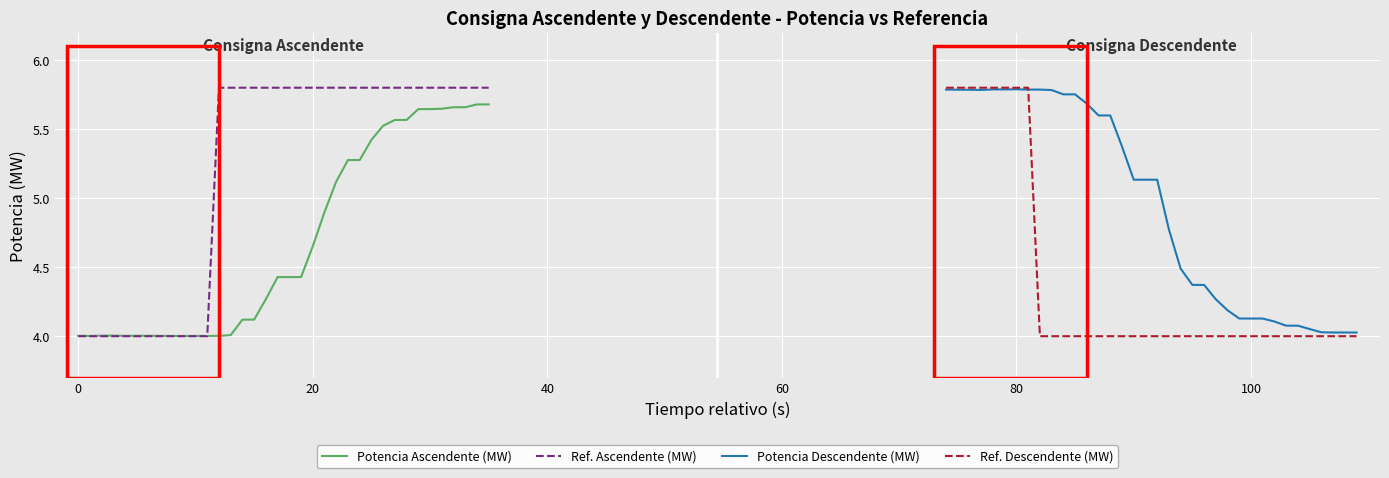

Is it true that Ref. Ascendente (MW) equals 4.0 at 0?

True